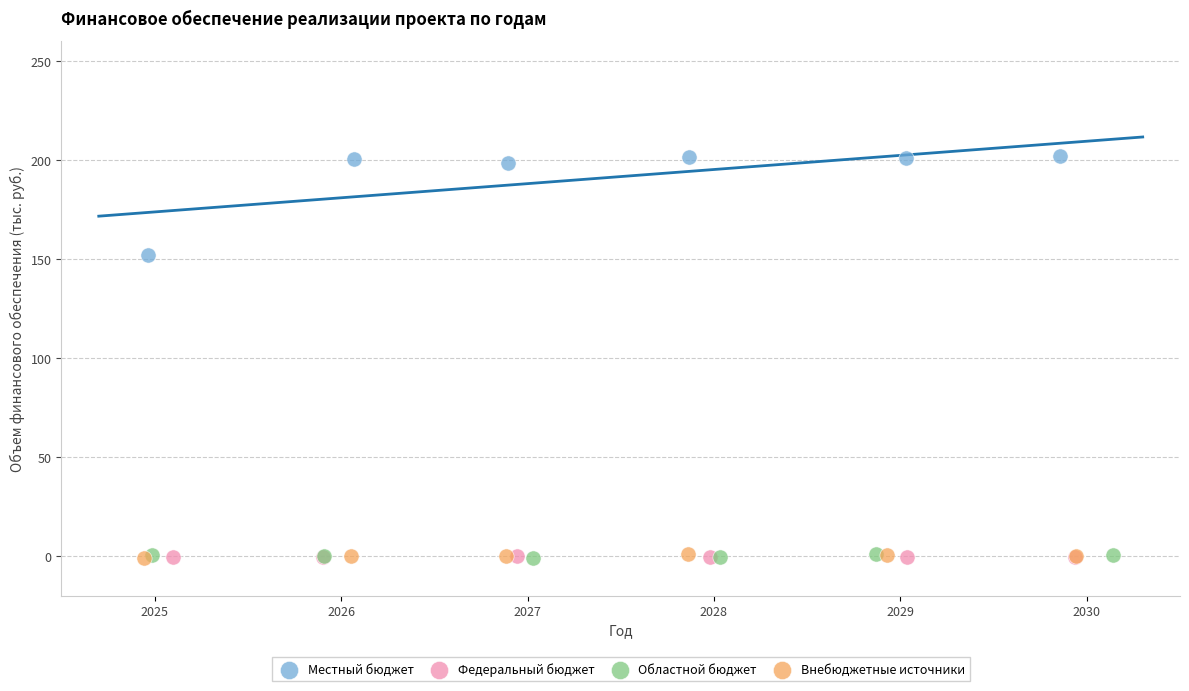

Which series has the widest spread of Y values?

Местный бюджет